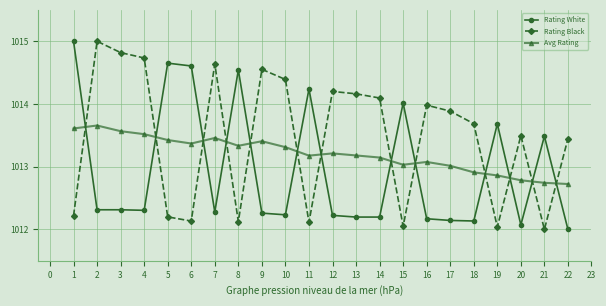

What is the total value across all series at 7?

3040.4